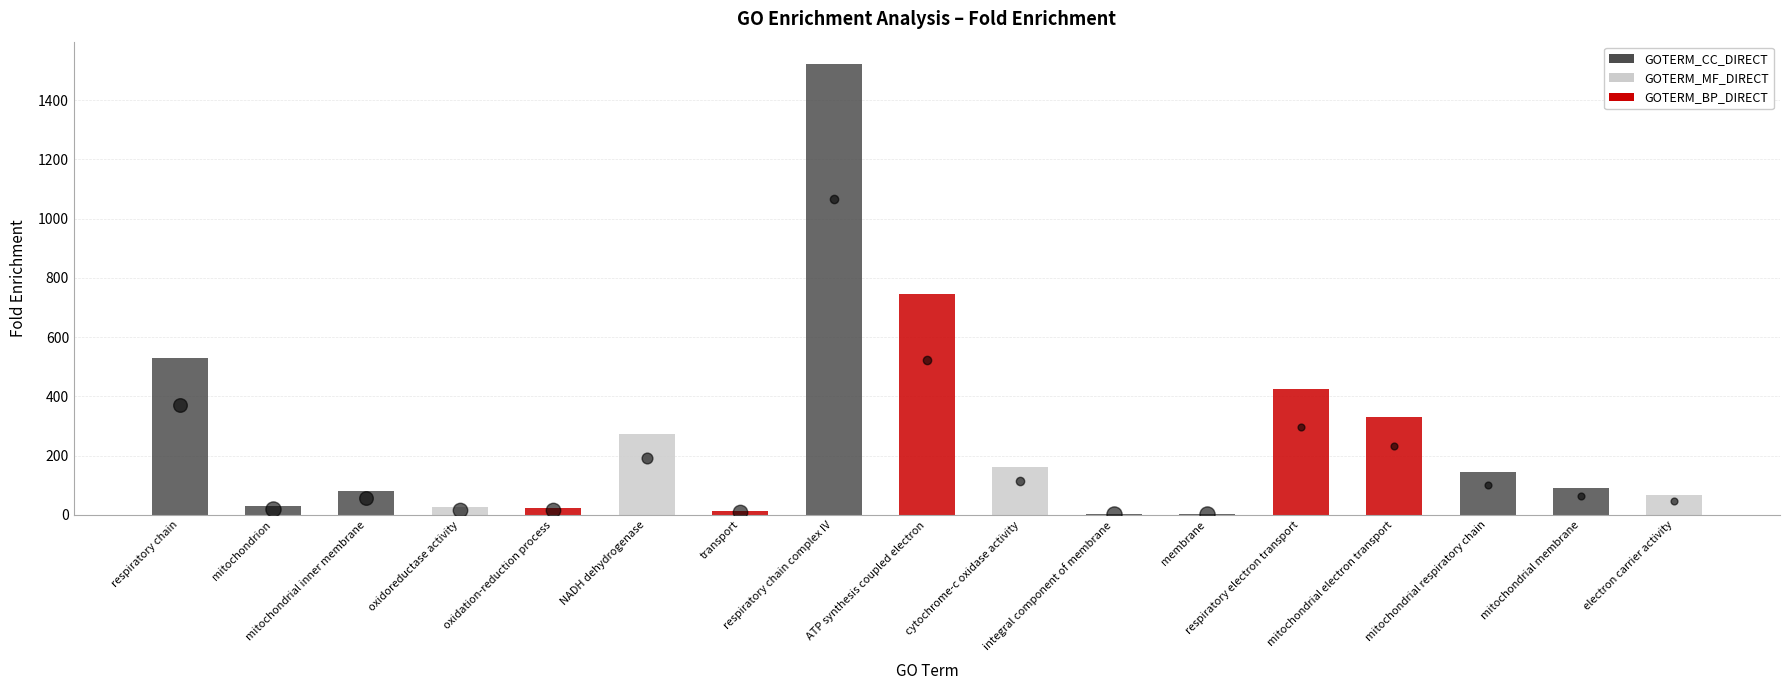

Which has a higher value, respiratory chain or NADH dehydrogenase?

respiratory chain